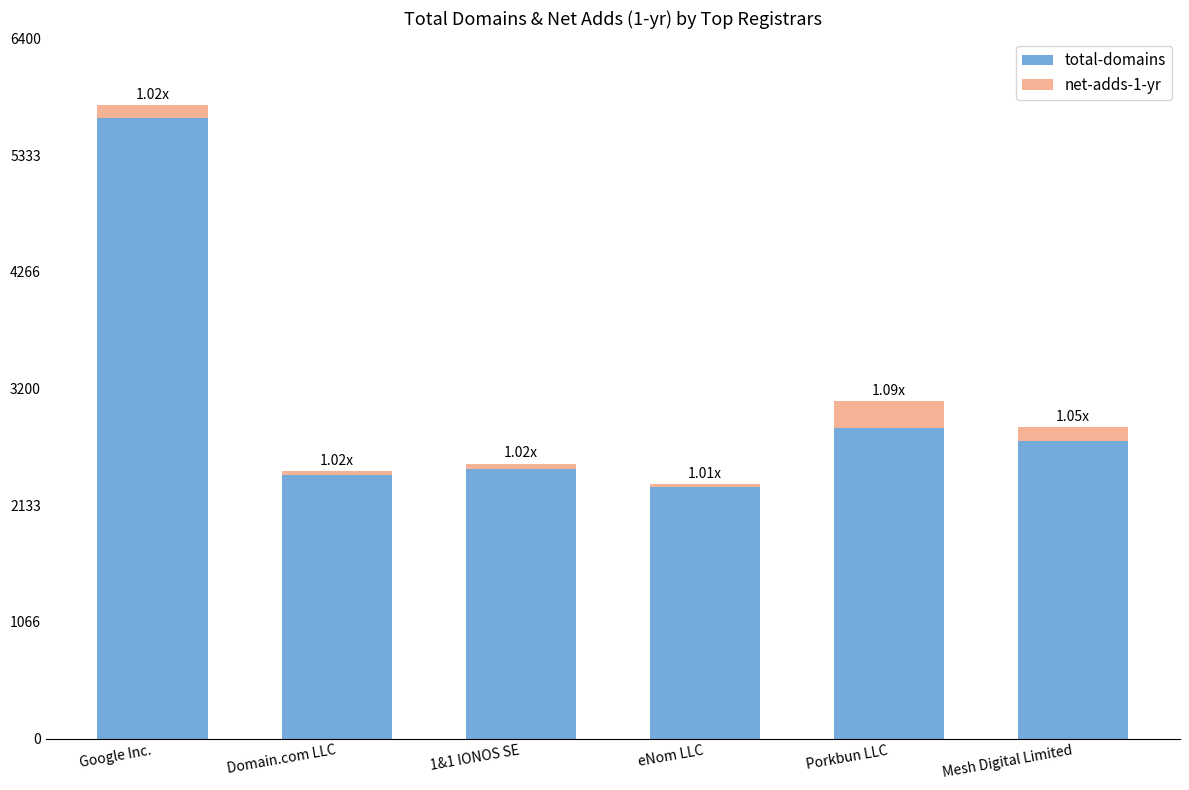

What is the difference between the second highest and second lowest values in the total-domains series?

431